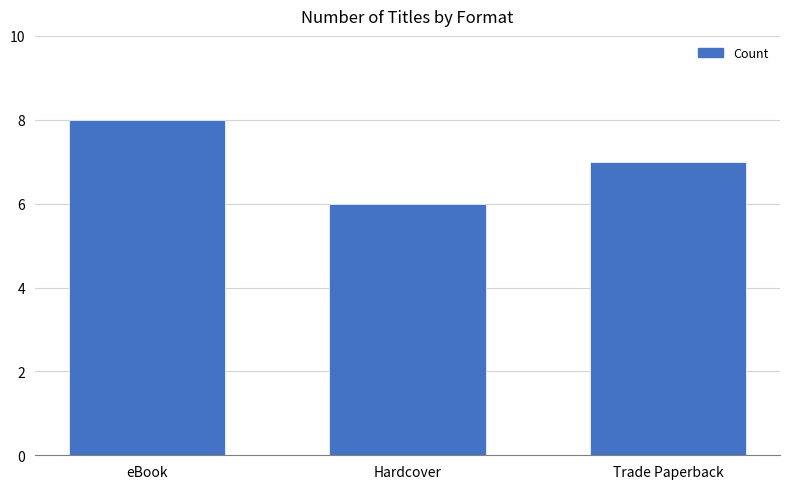

What is the sum of all values?

21